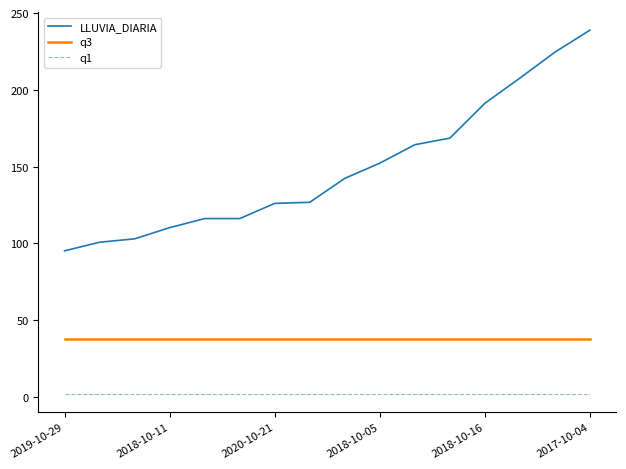

Does the chart have visible grid lines?

No